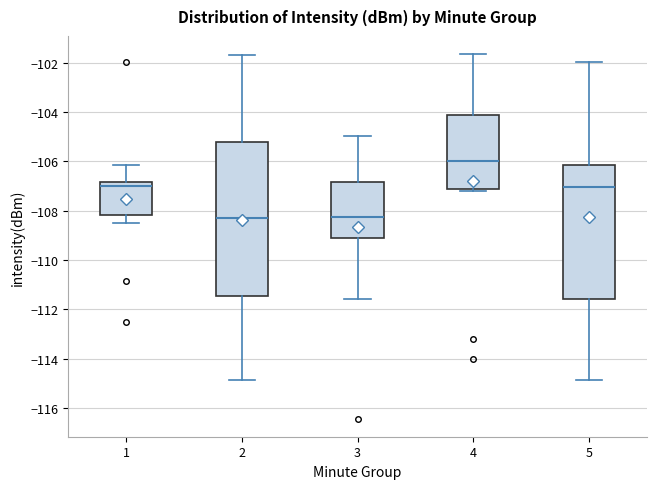

Reading left to right, read every box against the y-axis: the position of its median line, the range the box covers, and the ends of its whiskers. The values are not printed on the chart, so give them approximately, as read against the axis.

1: median -107.0, box -108.2 to -106.8, whiskers -108.4 to -106.2
2: median -108.2, box -111.4 to -105.2, whiskers -114.8 to -101.6
3: median -108.2, box -109.2 to -106.8, whiskers -111.6 to -105.0
4: median -106.0, box -107.2 to -104.2, whiskers -107.2 to -101.6
5: median -107.0, box -111.6 to -106.2, whiskers -114.8 to -102.0